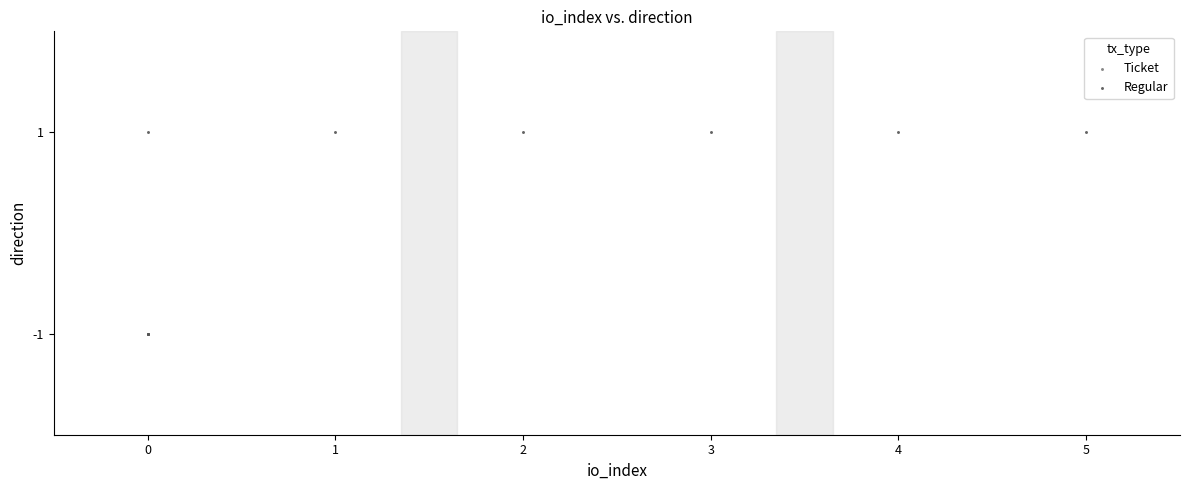

What are all the series names shown in the legend?

Ticket, Regular